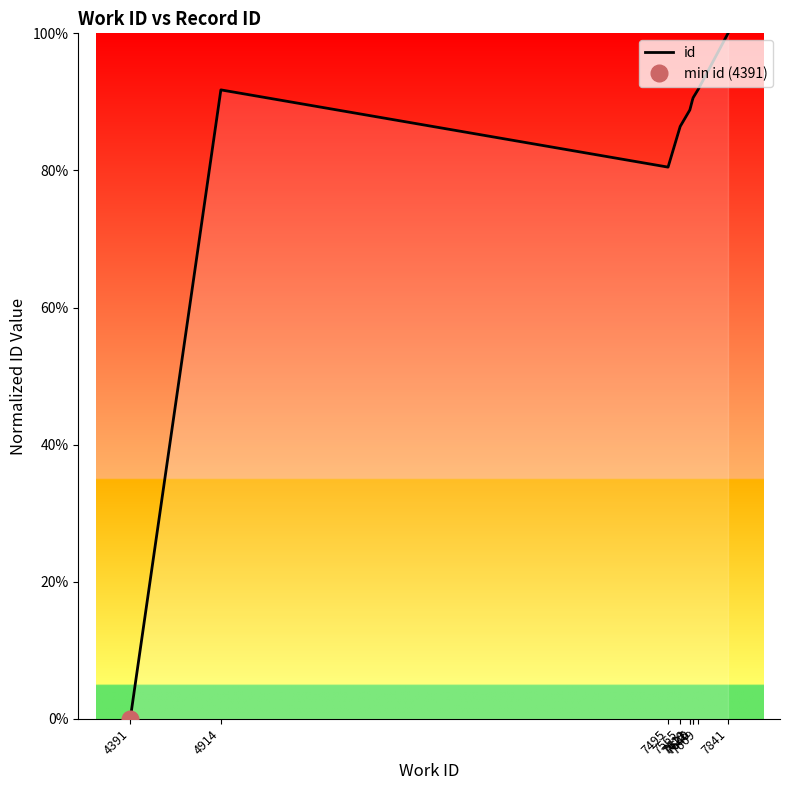

The chart shows a value of 90.6 at 7640. True or false?

True